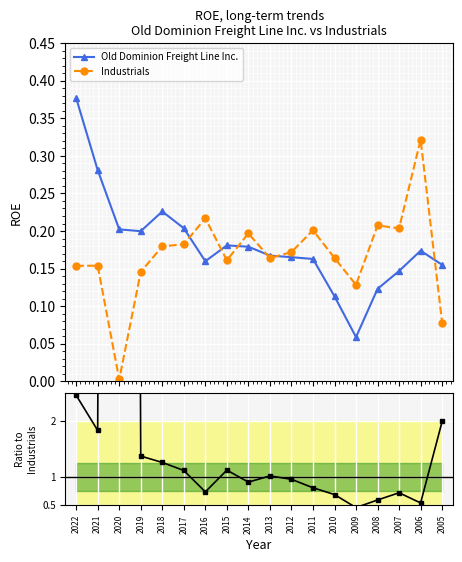

At which label does Old Dominion Freight Line Inc. reach its minimum?

2009